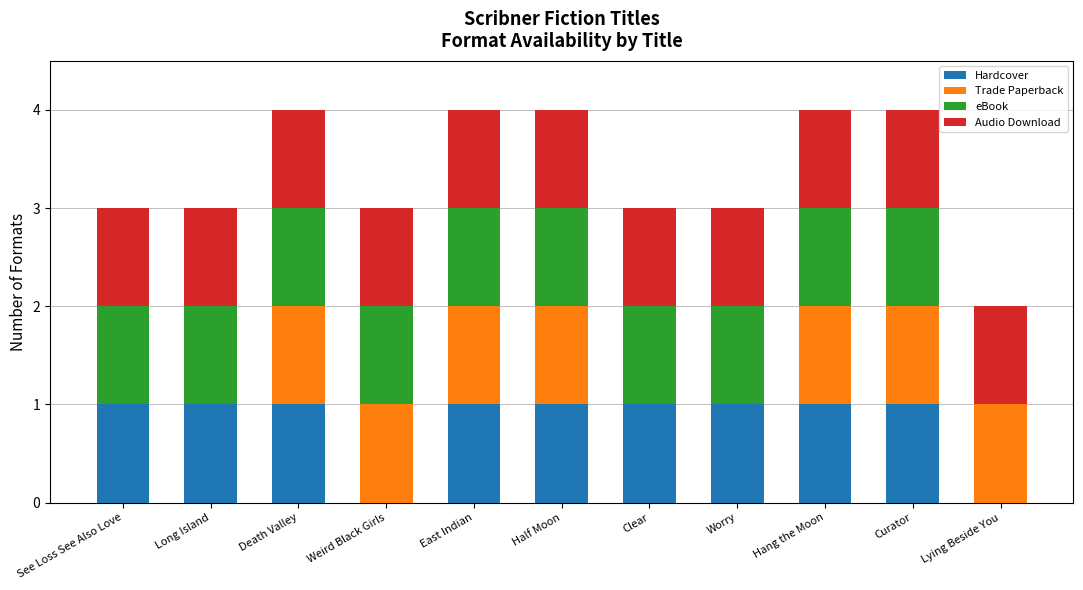

What is the sum of all Hardcover values?

9